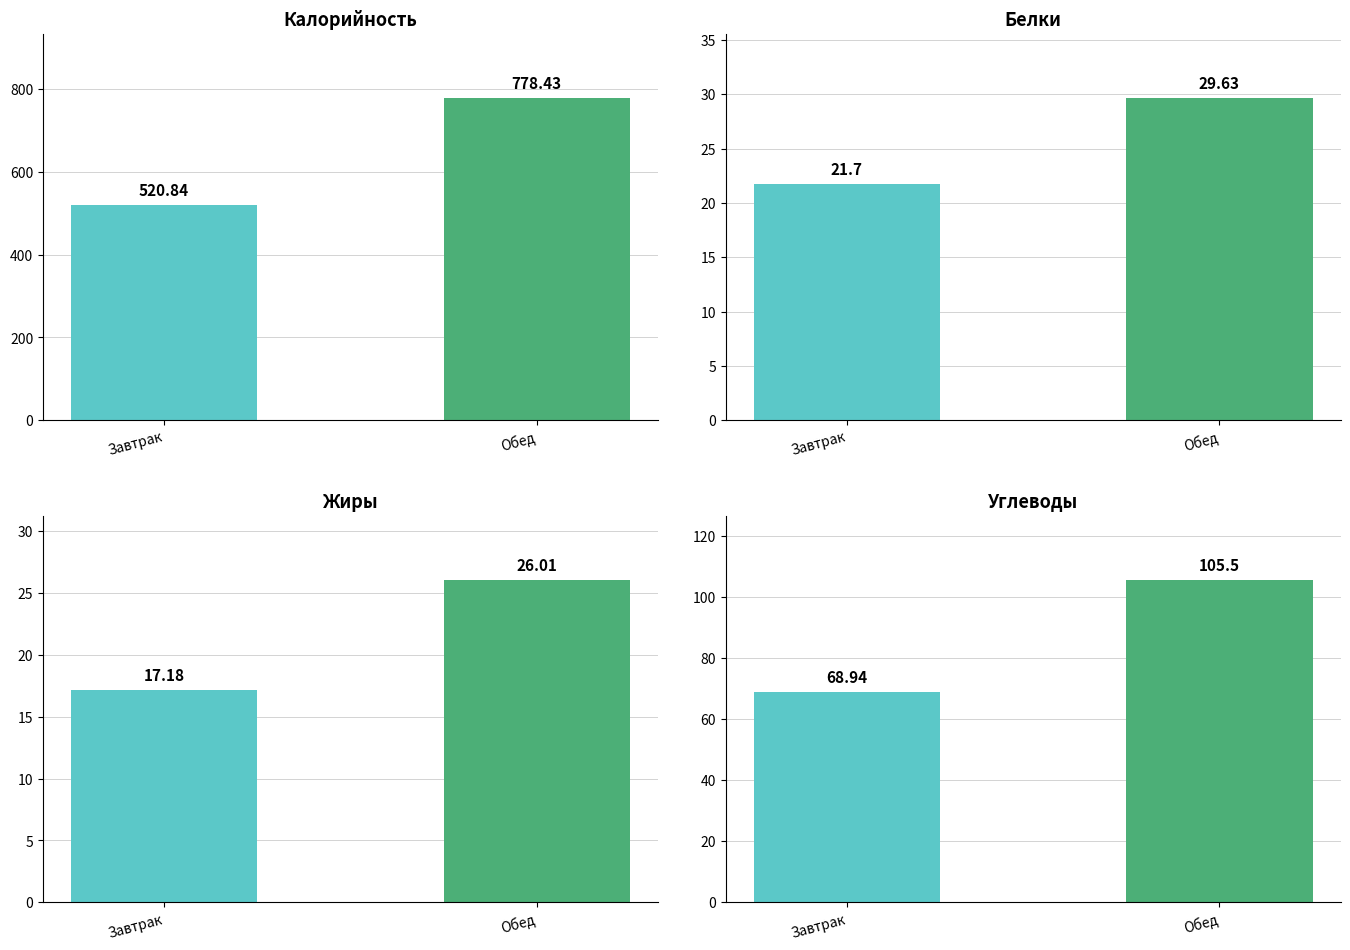

What is the greatest value displayed?

778.4